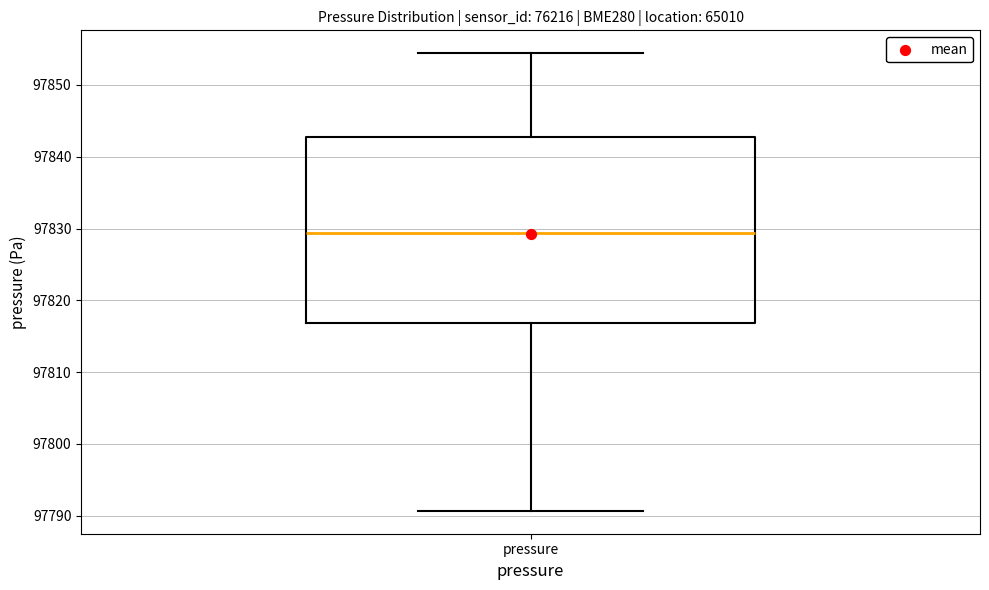

Where does the upper whisker of the box for pressure end on the y-axis? The values are not printed on the chart, so give them approximately, as read against the axis.

97854